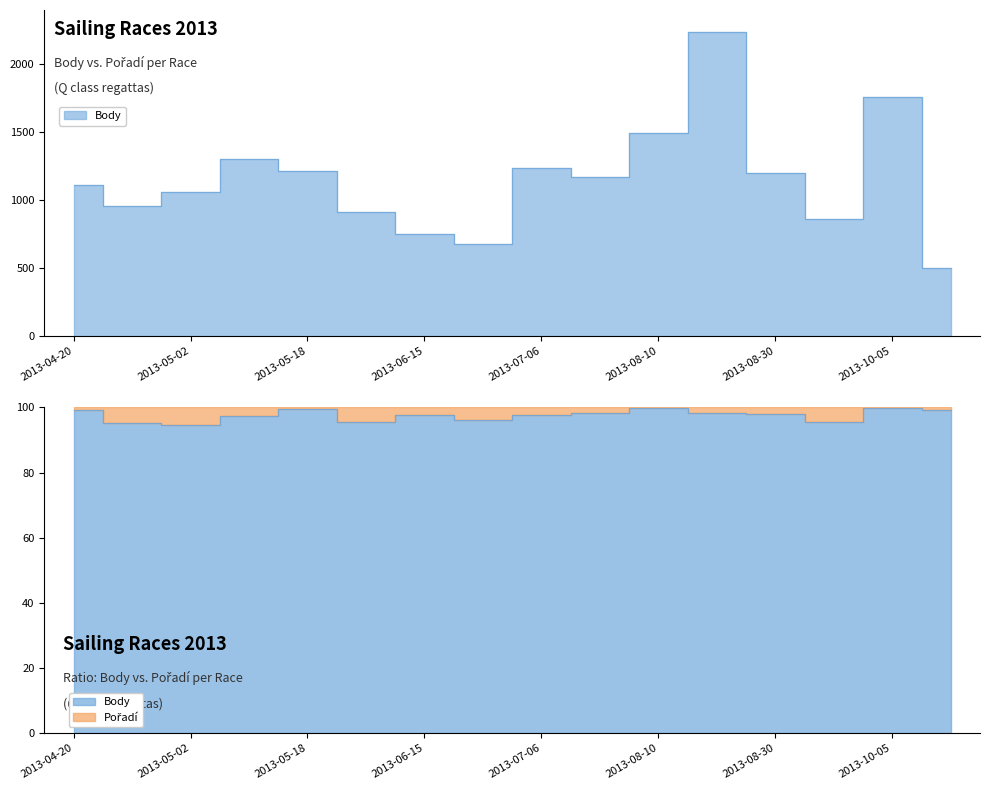

The chart shows a value of 1055 at 2013-05-02. True or false?

True